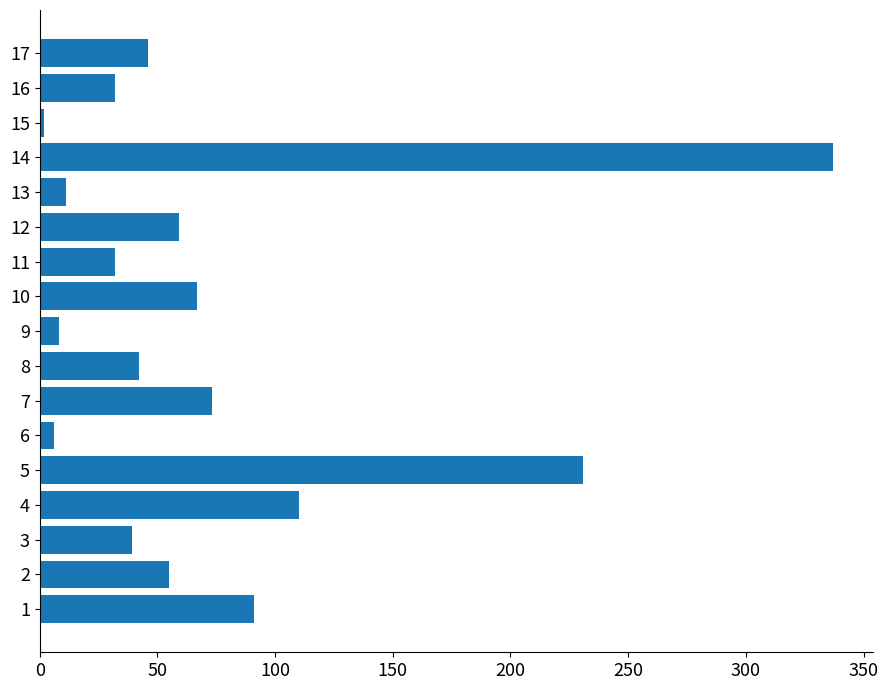

Reading bottom to top, extract all data points from this chart.

91	55	39	110	231	6	73	42	8	67	32	59	11	337	2	32	46